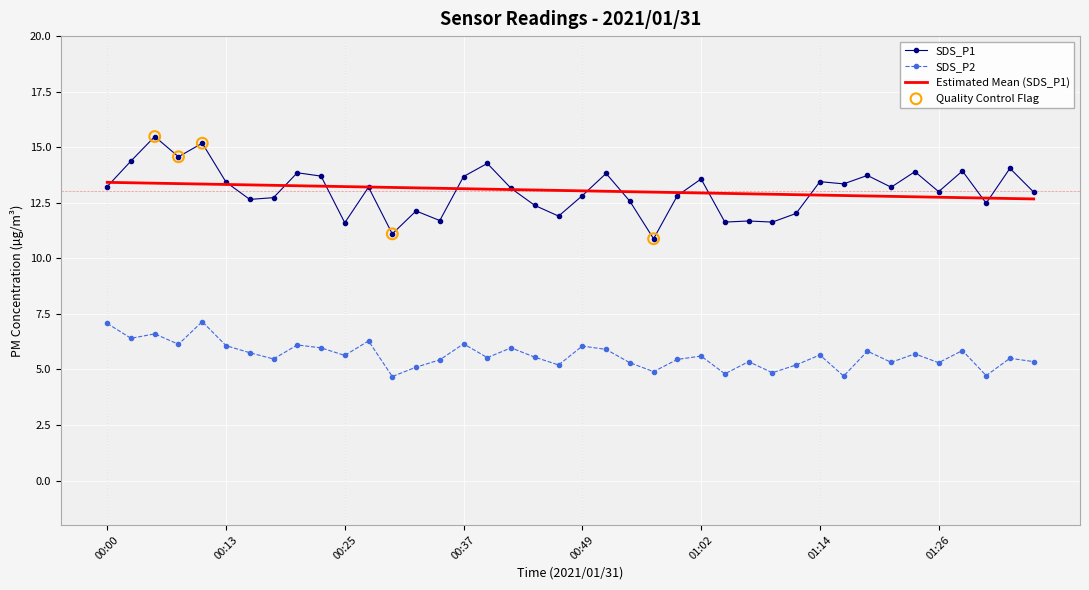

Which series has the widest spread of values?

SDS_P1